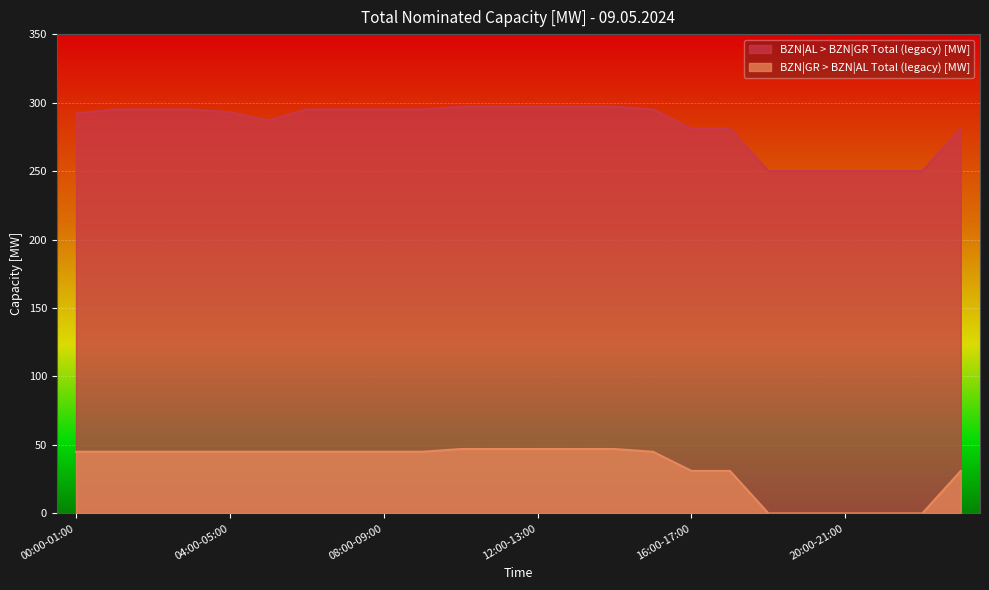

Reading left to right, list all the values displayed in this chart.

BZN|AL > BZN|GR Total (legacy) [MW]: 00:00-01:00=292	01:00-02:00=295	02:00-03:00=295	03:00-04:00=295	04:00-05:00=293	05:00-06:00=287	06:00-07:00=295	07:00-08:00=295	08:00-09:00=295	09:00-10:00=295	10:00-11:00=297	11:00-12:00=297	12:00-13:00=297	13:00-14:00=297	14:00-15:00=297	15:00-16:00=295	16:00-17:00=281	17:00-18:00=281	18:00-19:00=250	19:00-20:00=250	20:00-21:00=250	21:00-22:00=250	22:00-23:00=250	23:00-00:00=281
BZN|GR > BZN|AL Total (legacy) [MW]: 00:00-01:00=45	01:00-02:00=45	02:00-03:00=45	03:00-04:00=45	04:00-05:00=45	05:00-06:00=45	06:00-07:00=45	07:00-08:00=45	08:00-09:00=45	09:00-10:00=45	10:00-11:00=47	11:00-12:00=47	12:00-13:00=47	13:00-14:00=47	14:00-15:00=47	15:00-16:00=45	16:00-17:00=31	17:00-18:00=31	18:00-19:00=0	19:00-20:00=0	20:00-21:00=0	21:00-22:00=0	22:00-23:00=0	23:00-00:00=31